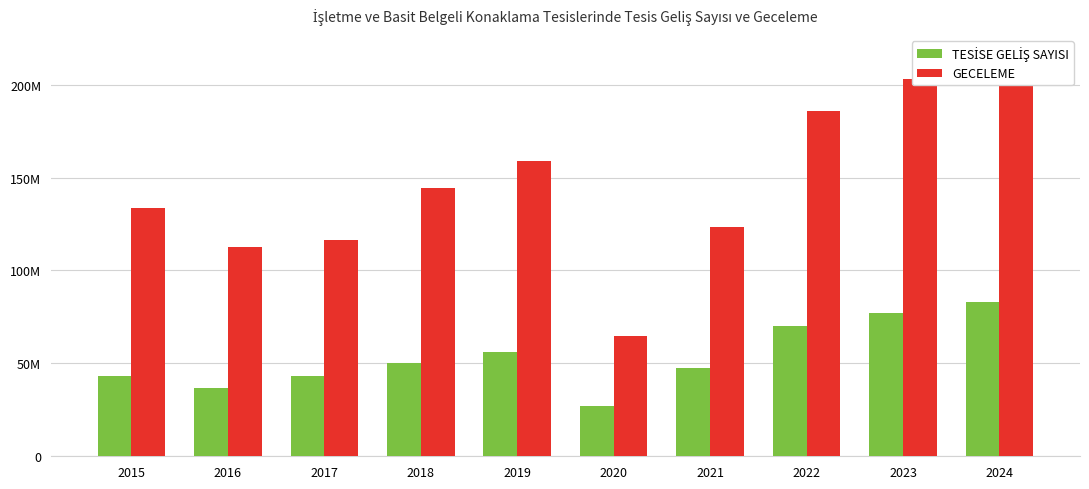

Reading left to right, extract all data points from this chart.

TESİSE GELİŞ SAYISI: 2015=43359970	2016=36945637	2017=43047581	2018=50344818	2019=56114377	2020=27166430	2021=47281139	2022=70242410	2023=77298091	2024=83243556
GECELEME: 2015=133881306	2016=112545478	2017=116227696	2018=144415267	2019=159148984	2020=64804422	2021=123654711	2022=185902110	2023=203187830	2024=216017715